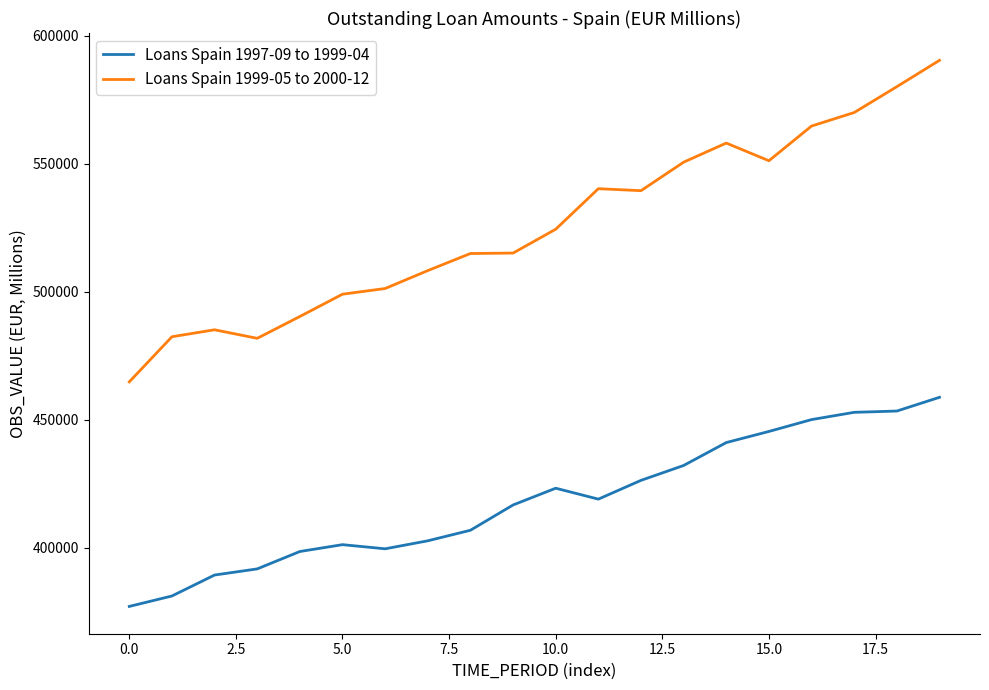

True or false: Loans Spain 1999-05 to 2000-12 has more than 1 points higher than both neighbors.

True